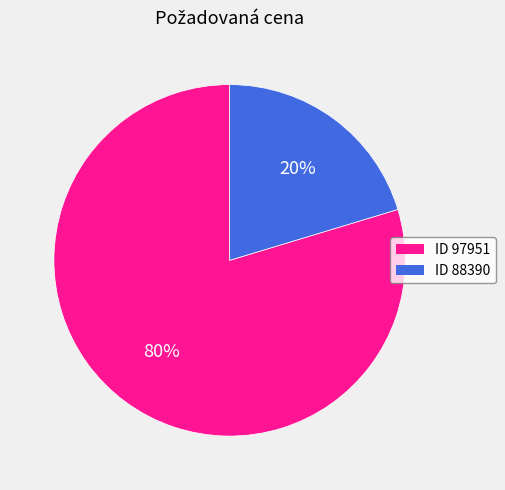

To the nearest percent, what percentage of the pie is ID 97951?

80%